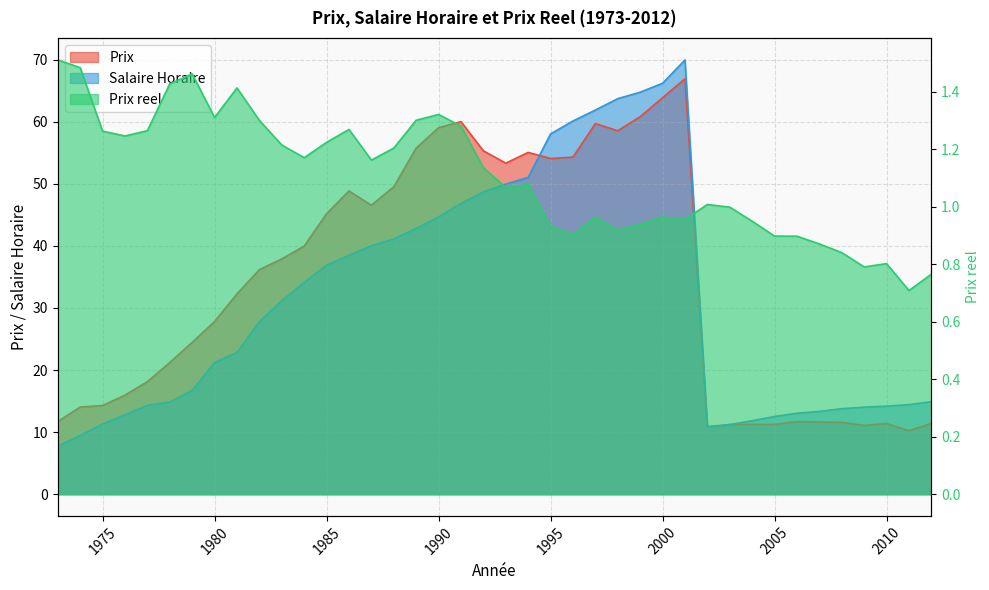

Reading left to right, list all the values displayed in this chart.

Prix: 1973=11.7	1974=14.0	1975=14.3	1976=16.0	1977=18.1	1978=21.2	1979=24.5	1980=27.8	1981=32.3	1982=36.2	1983=37.9	1984=40.0	1985=45.2	1986=48.8	1987=46.5	1988=49.5	1989=55.8	1990=59.0	1991=60.0	1992=55.3	1993=53.3	1994=55.0	1995=54.1	1996=54.3	1997=59.7	1998=58.5	1999=60.8	2000=63.9	2001=66.9	2002=10.9	2003=11.2	2004=11.2	2005=11.2	2006=11.7	2007=11.6	2008=11.6	2009=11.1	2010=11.4	2011=10.2	2012=11.4
Salaire Horaire: 1973=7.7	1974=9.4	1975=11.3	1976=12.8	1977=14.3	1978=14.8	1979=16.7	1980=21.2	1981=22.8	1982=27.8	1983=31.2	1984=34.1	1985=36.9	1986=38.5	1987=40.0	1988=41.1	1989=42.8	1990=44.7	1991=46.8	1992=48.7	1993=49.9	1994=51.0	1995=58.0	1996=60.1	1997=61.9	1998=63.7	1999=64.8	2000=66.2	2001=70.0	2002=10.8	2003=11.2	2004=11.8	2005=12.5	2006=13.0	2007=13.3	2008=13.8	2009=14.0	2010=14.2	2011=14.4	2012=14.9
Prix reel: 1973=1.5	1974=1.5	1975=1.3	1976=1.2	1977=1.3	1978=1.4	1979=1.5	1980=1.3	1981=1.4	1982=1.3	1983=1.2	1984=1.2	1985=1.2	1986=1.3	1987=1.2	1988=1.2	1989=1.3	1990=1.3	1991=1.3	1992=1.1	1993=1.1	1994=1.1	1995=0.9	1996=0.9	1997=1.0	1998=0.9	1999=0.9	2000=1.0	2001=1.0	2002=1.0	2003=1.0	2004=1.0	2005=0.9	2006=0.9	2007=0.9	2008=0.8	2009=0.8	2010=0.8	2011=0.7	2012=0.8